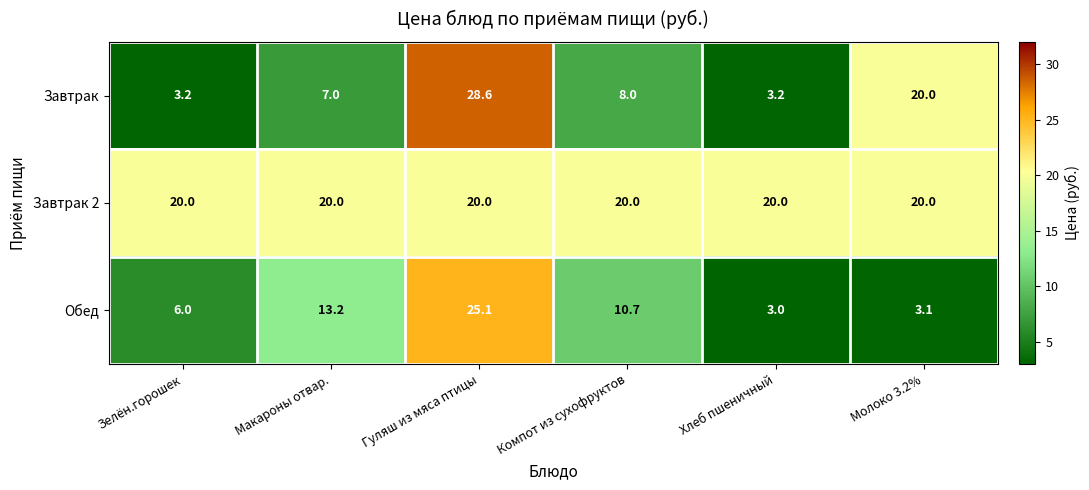

The value of Завтрак at Гуляш из мяса птицы is 28.6. True or false?

True